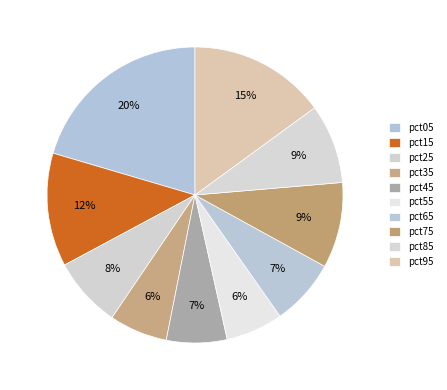

Is pct45 the majority of the pie?

No